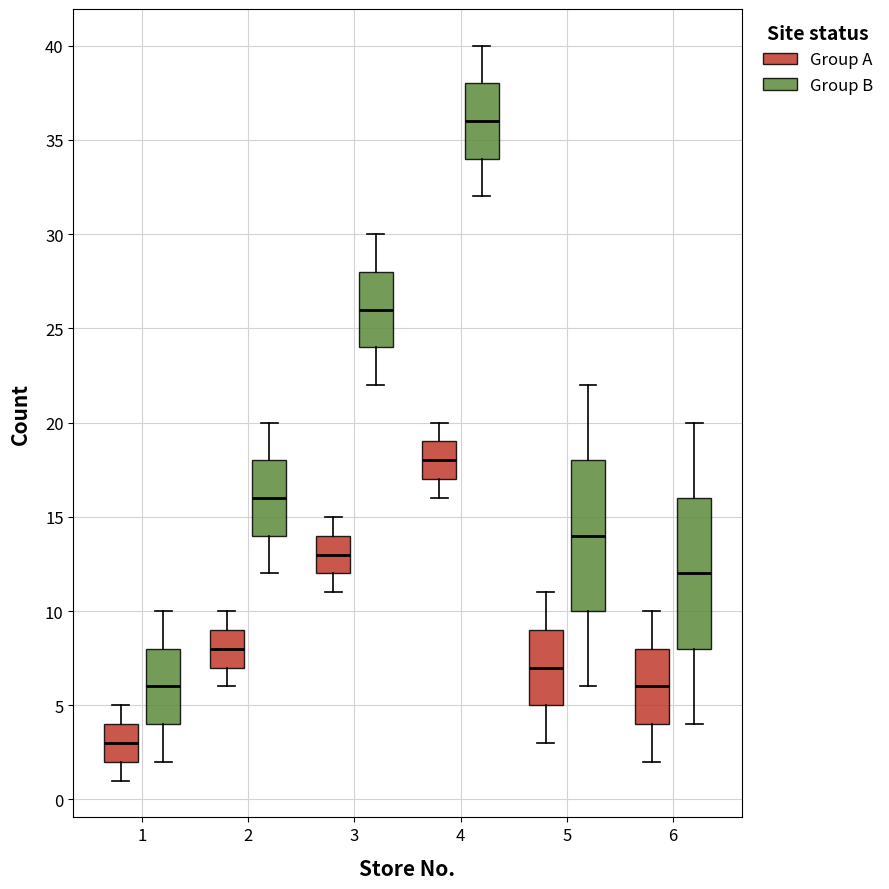

Which box's median line is the lowest?

1 (Group A)